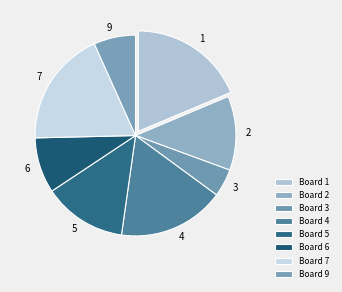

How many segments does this pie chart have?

8